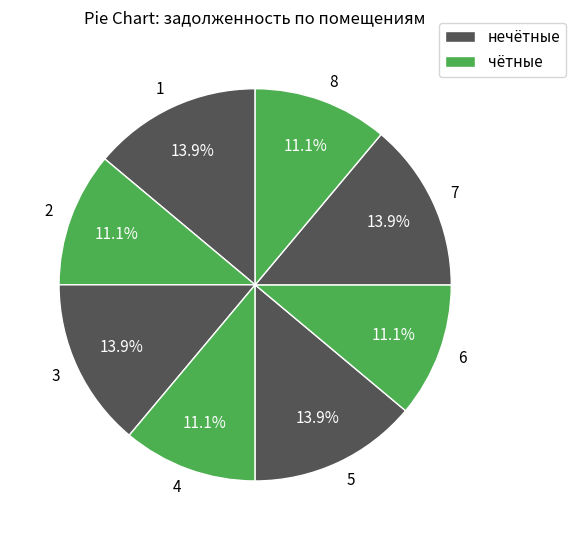

What percentage do 2 and 8 together represent?

22.2%